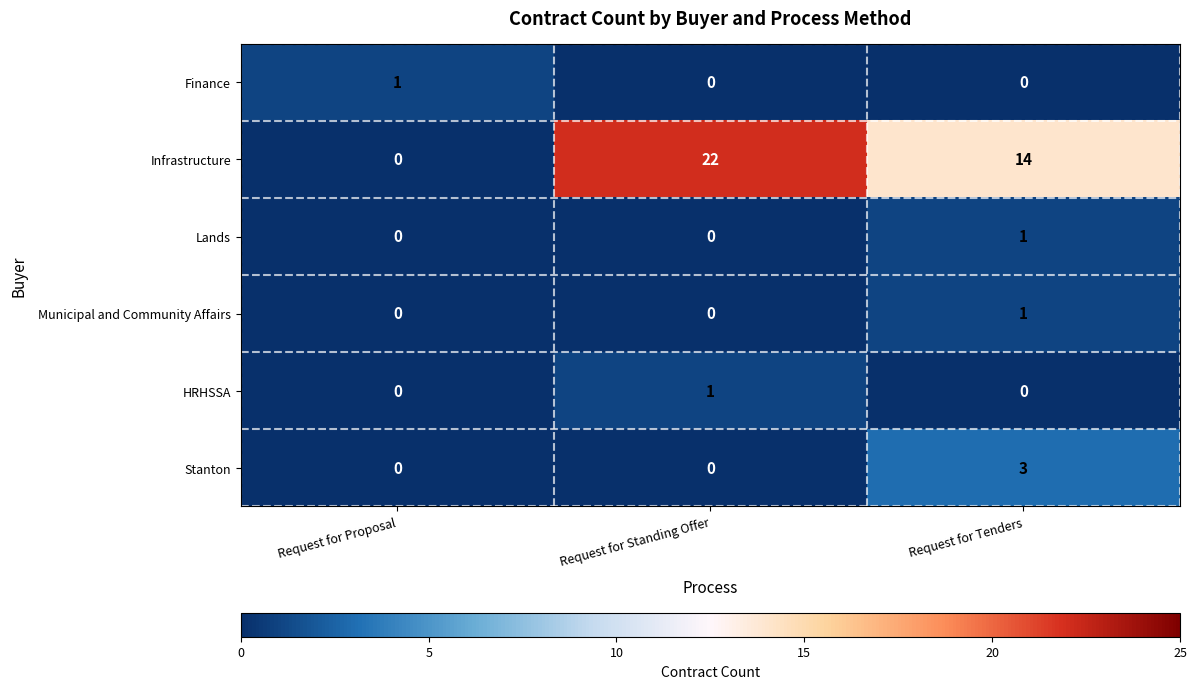

Reading right to left, list all the values displayed in this chart.

Finance: 0	0	1
Infrastructure: 14	22	0
Lands: 1	0	0
Municipal and Community Affairs: 1	0	0
HRHSSA: 0	1	0
Stanton: 3	0	0